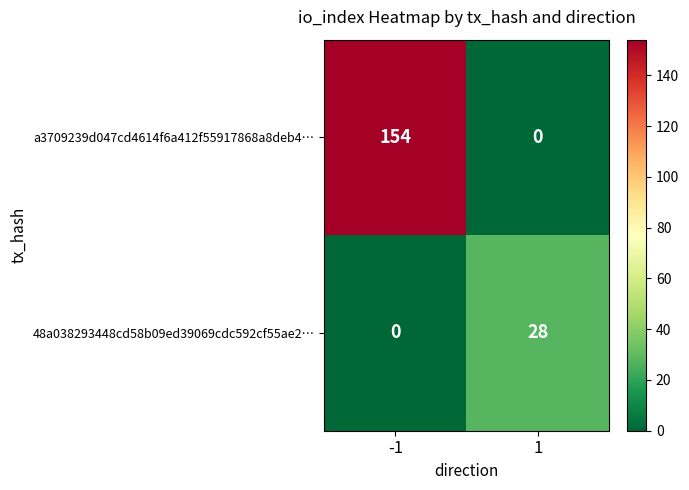

What is the maximum value shown in the chart?

154